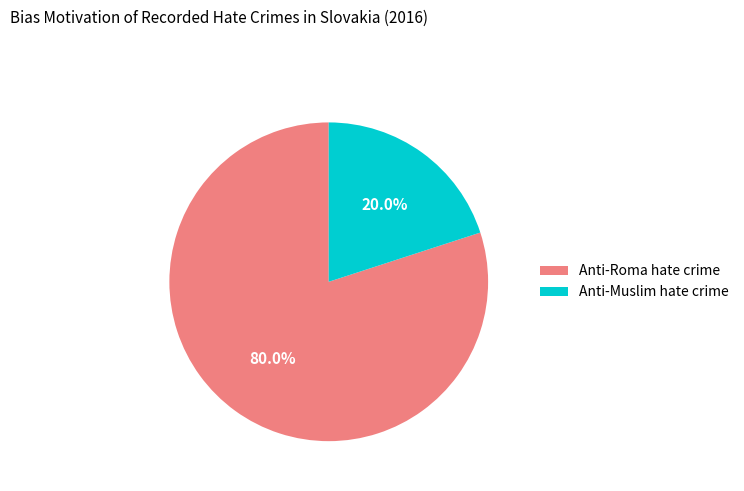

What is the total percentage of Anti-Roma hate crime and Anti-Muslim hate crime?

100.0%